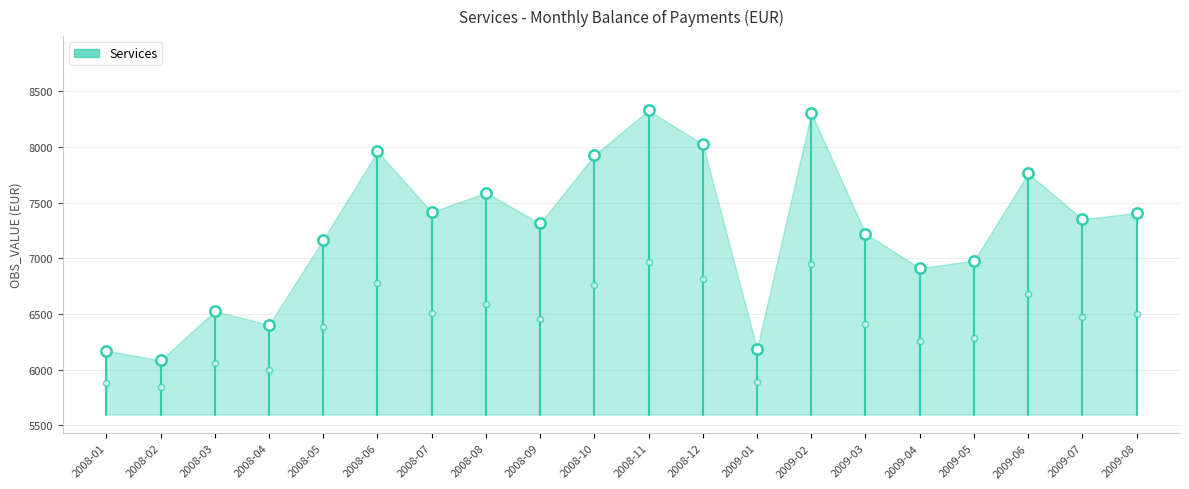

Approximately how many times larger is the value at 2008-10 compared to 2009-01?

1.3